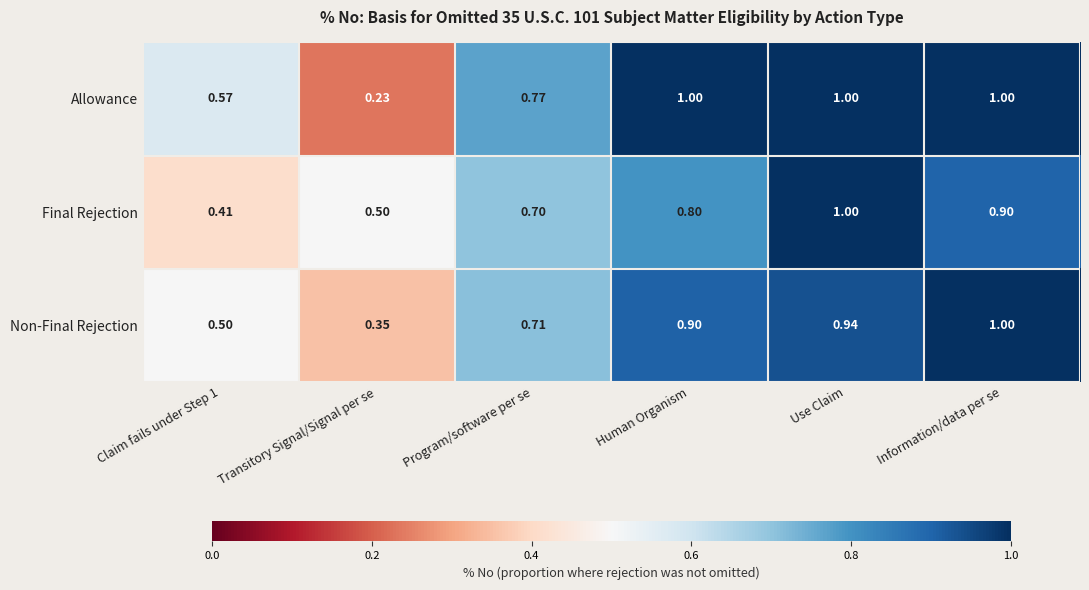

List the series in order of their overall mean, lowest first.

Final Rejection, Non-Final Rejection, Allowance